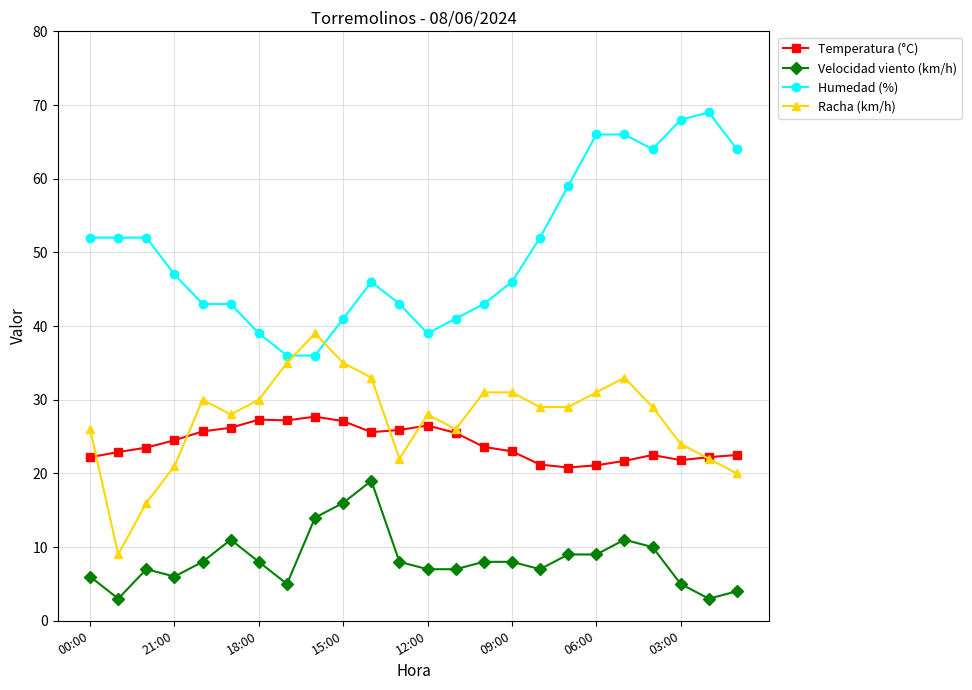

True or false: Racha (km/h) and Velocidad viento (km/h) intersect in this chart.

False